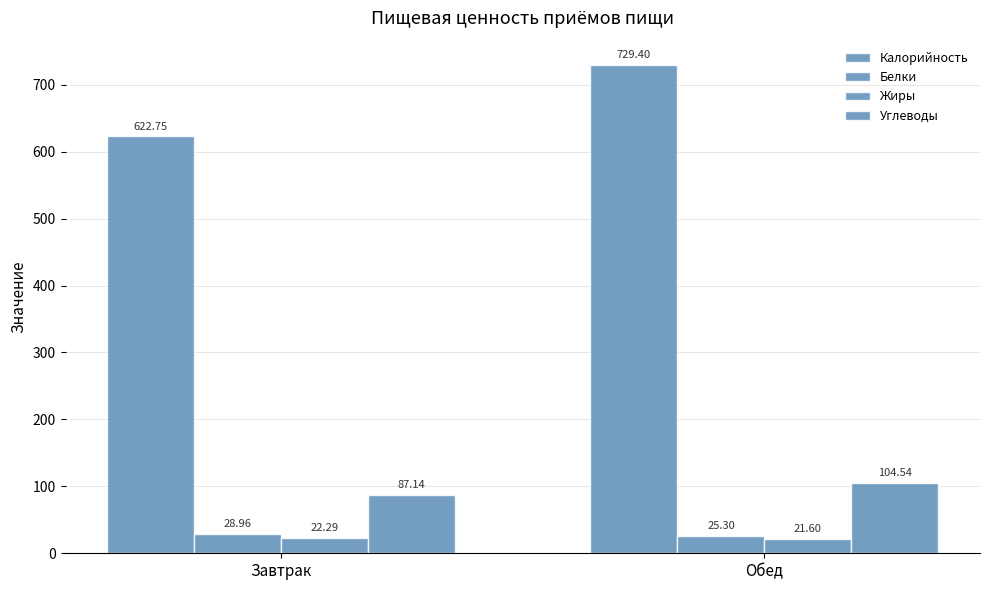

What is the label of the 1st bar from the right?

Обед